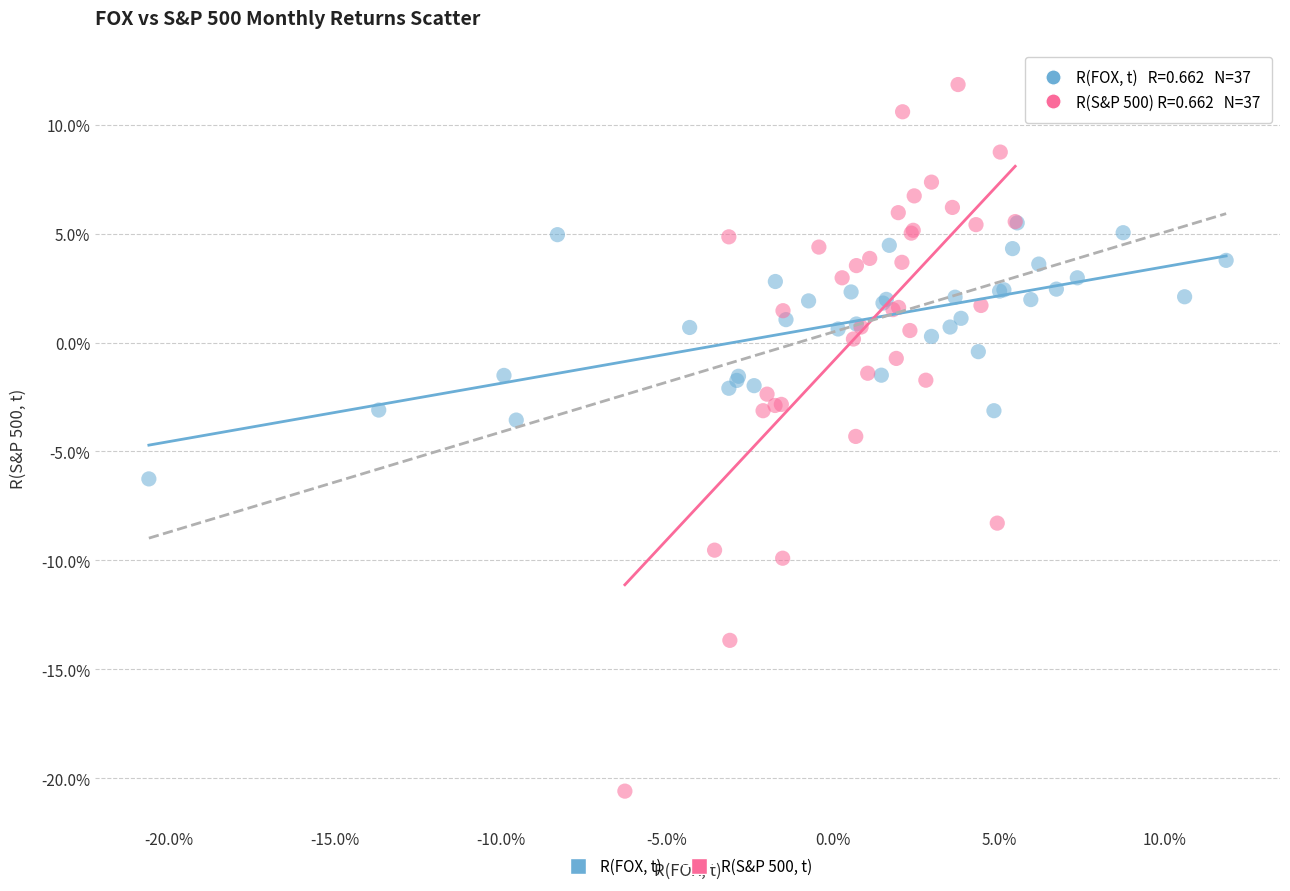

Which series contains the lowest Y value?

R(S&P 500, t)